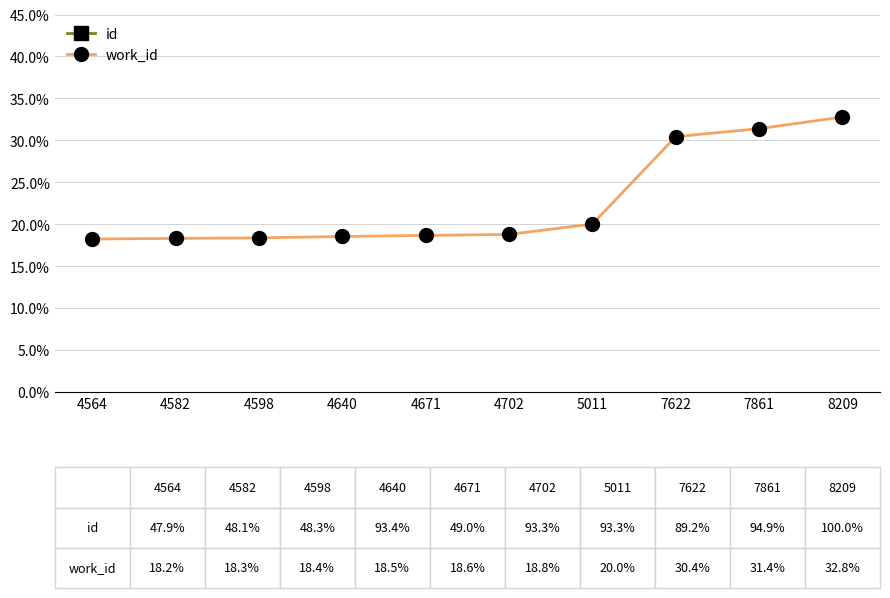

How many lines are shown in the chart?

2